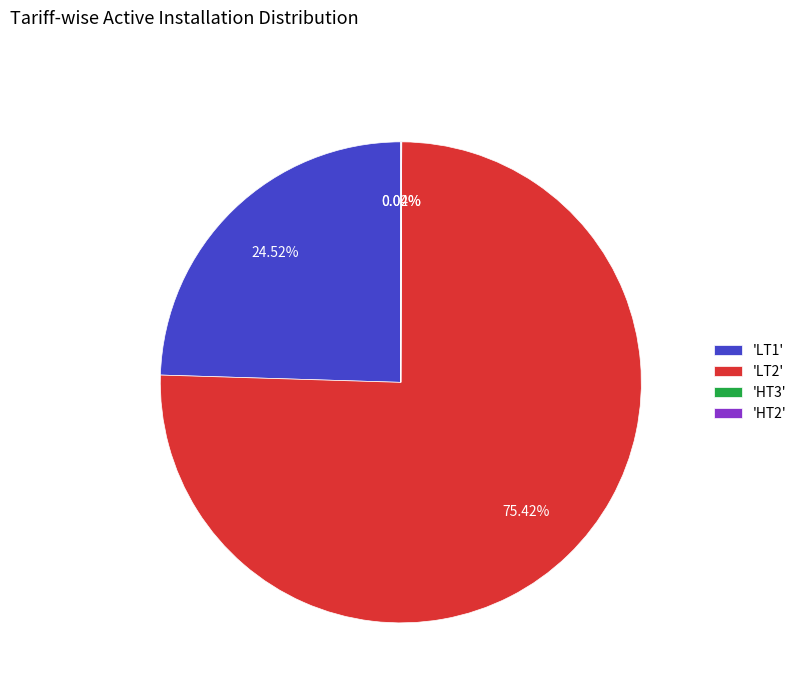

Does any single category account for the majority?

Yes